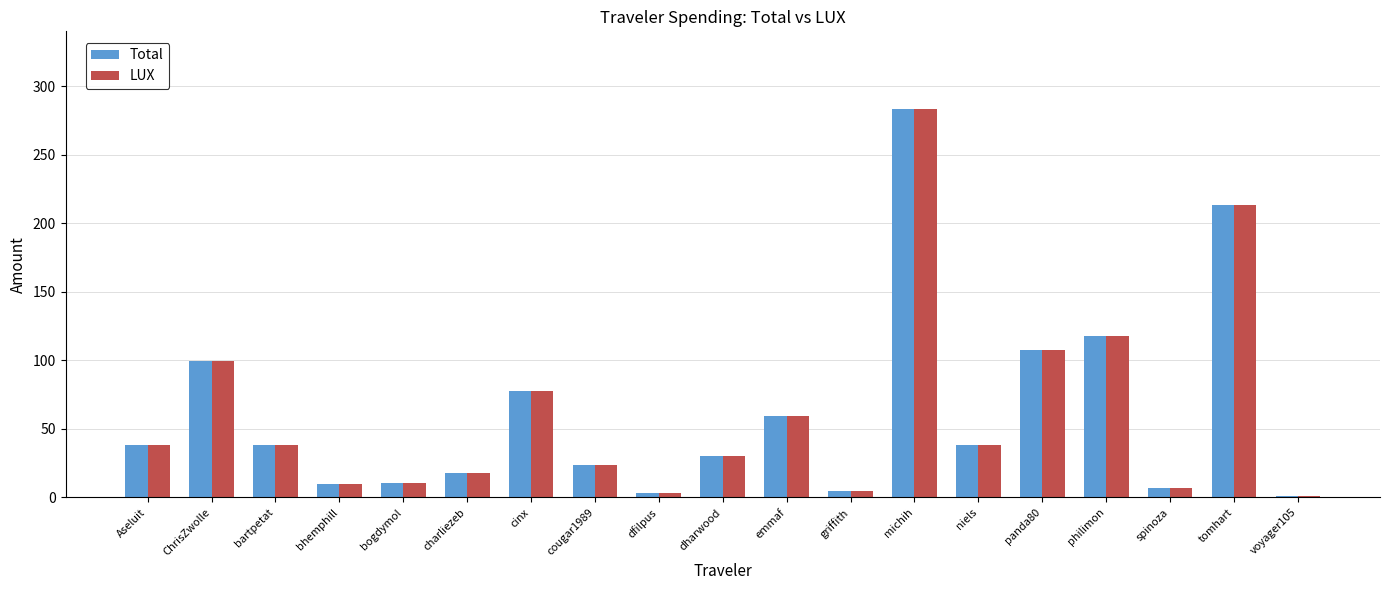

At which label does Total reach its peak?

michih